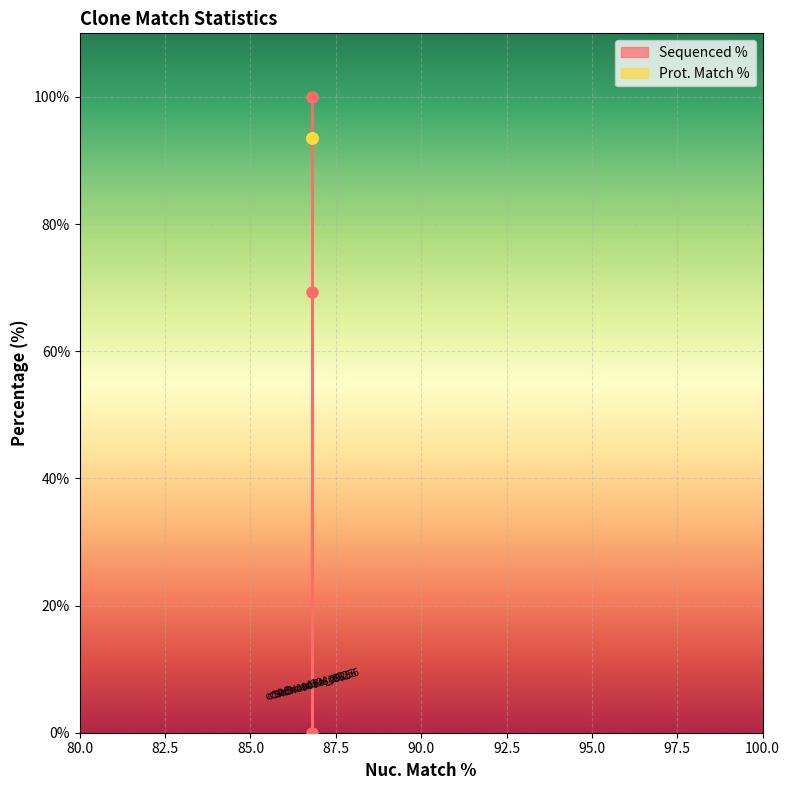

What is the value of the 3rd point from the left?

69.3